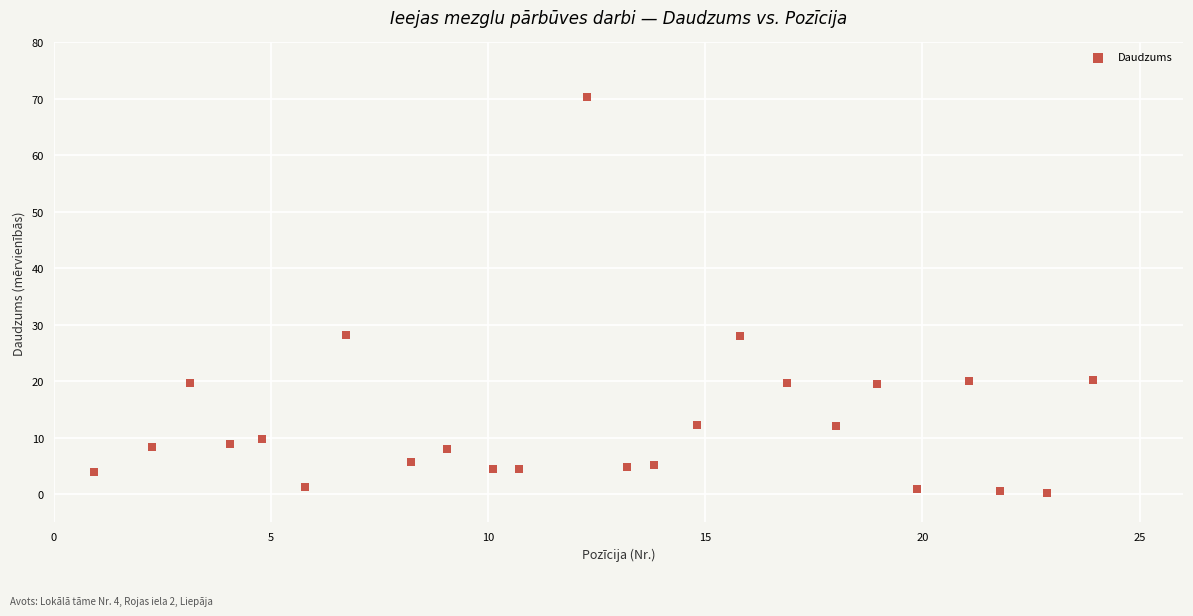

What is the range of X values (max minus min)?

23.0